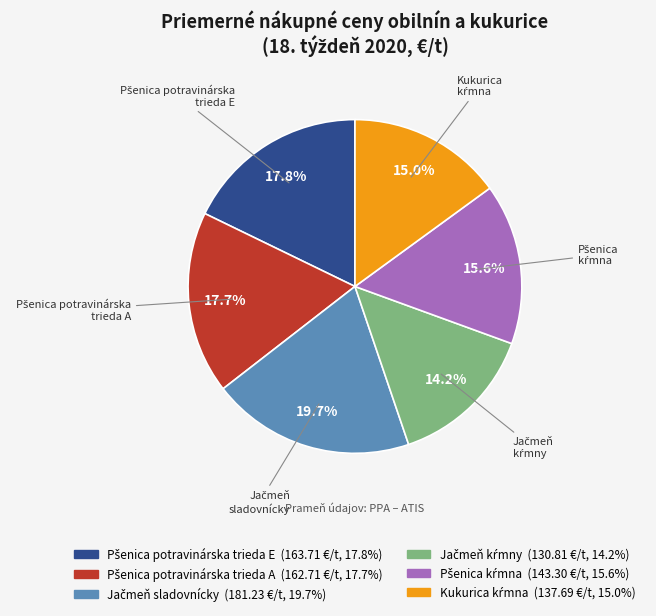

Is there any slice that represents more than half of the pie?

No